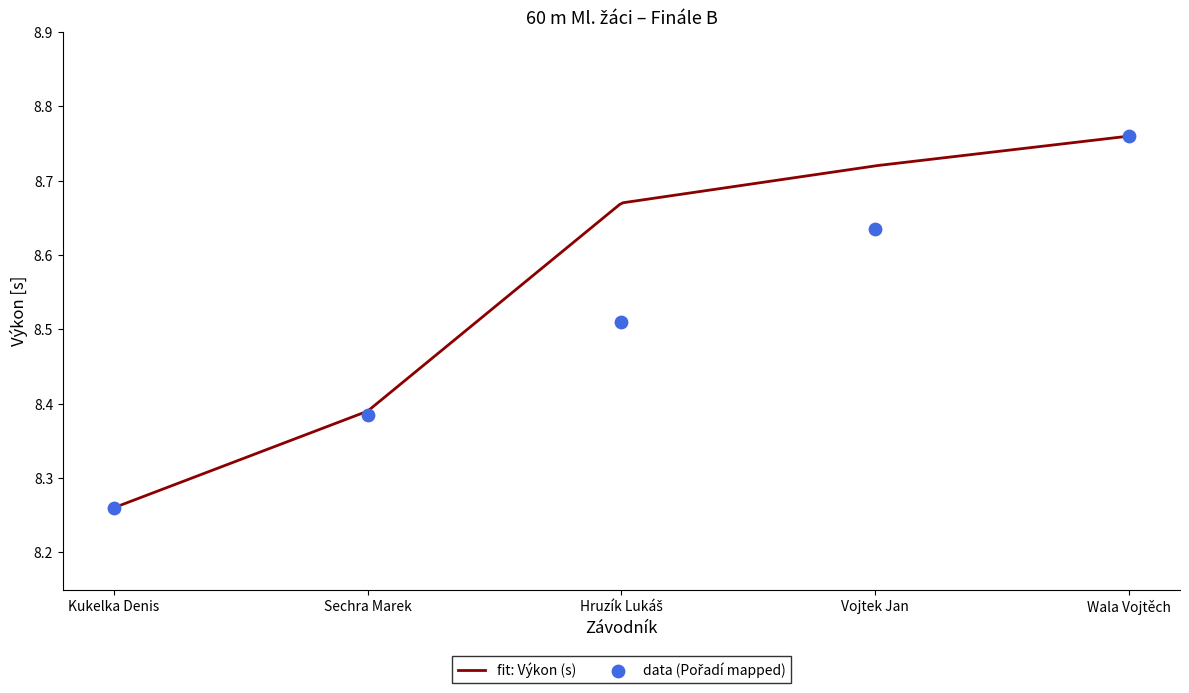

Which has a higher value, Hruzík Lukáš or Wala Vojtěch?

Wala Vojtěch